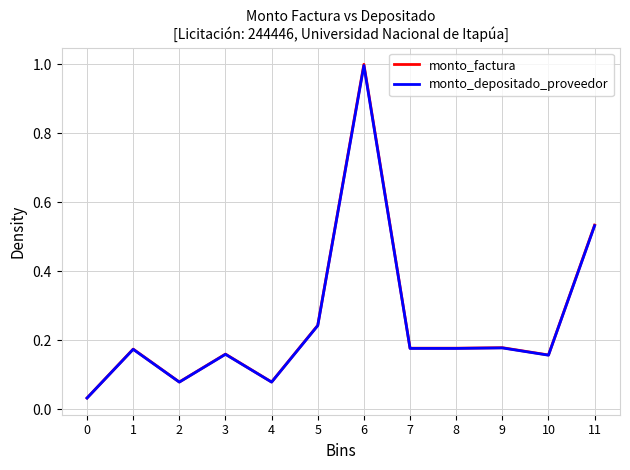

Which series has the largest range (max minus min)?

monto_factura